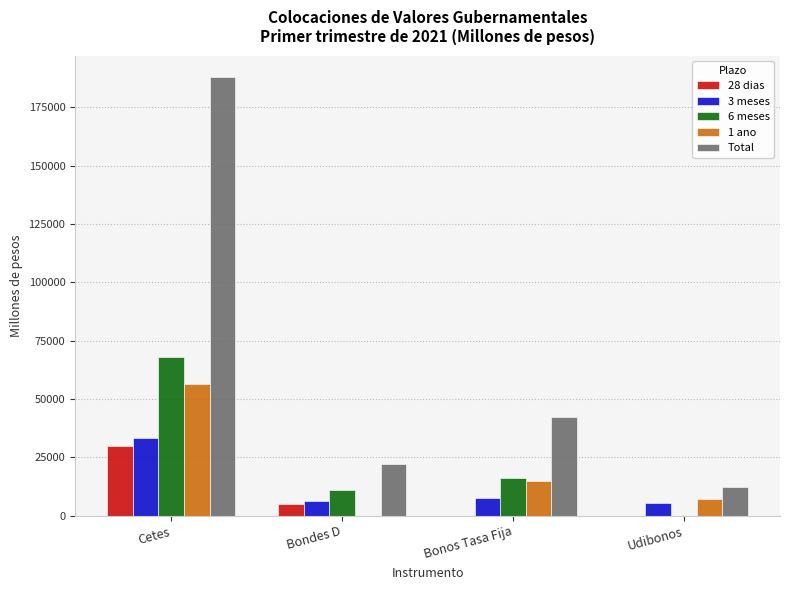

What is the sum of all 6 meses values?

95303.7